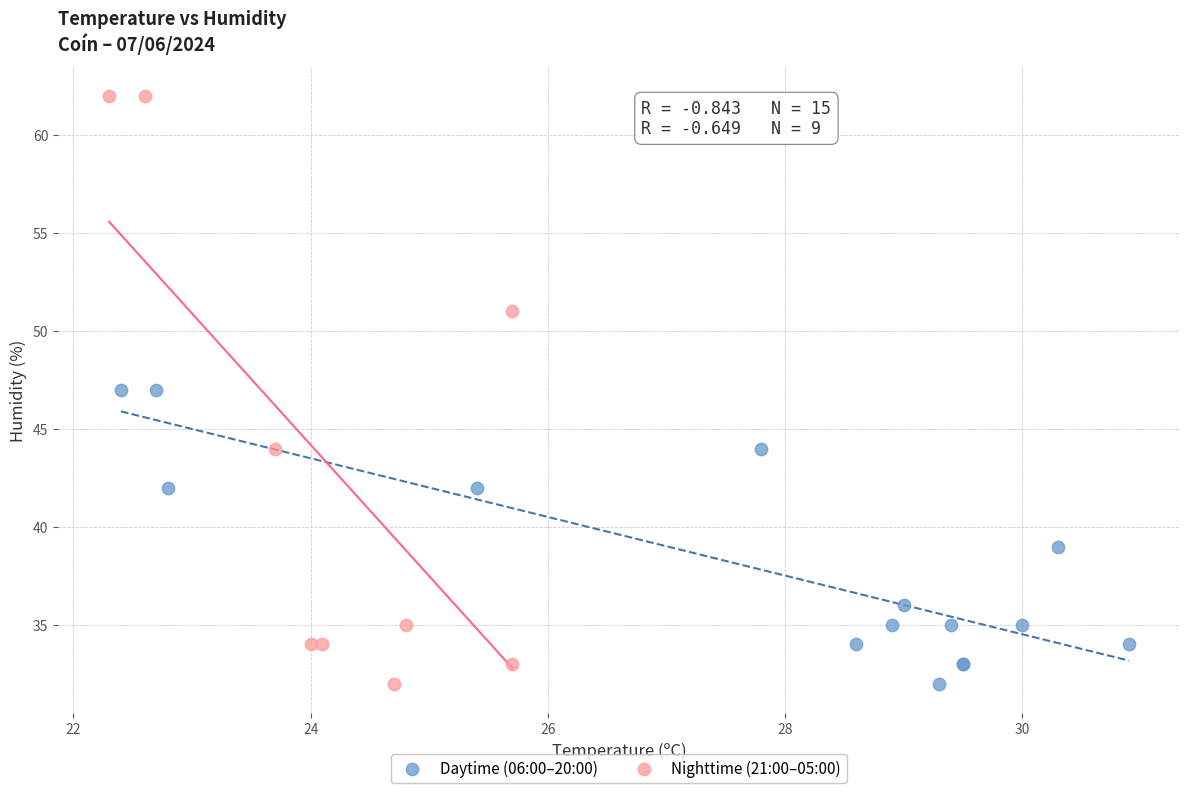

Which series has the largest Y range (max minus min)?

Nighttime (21:00–05:00)